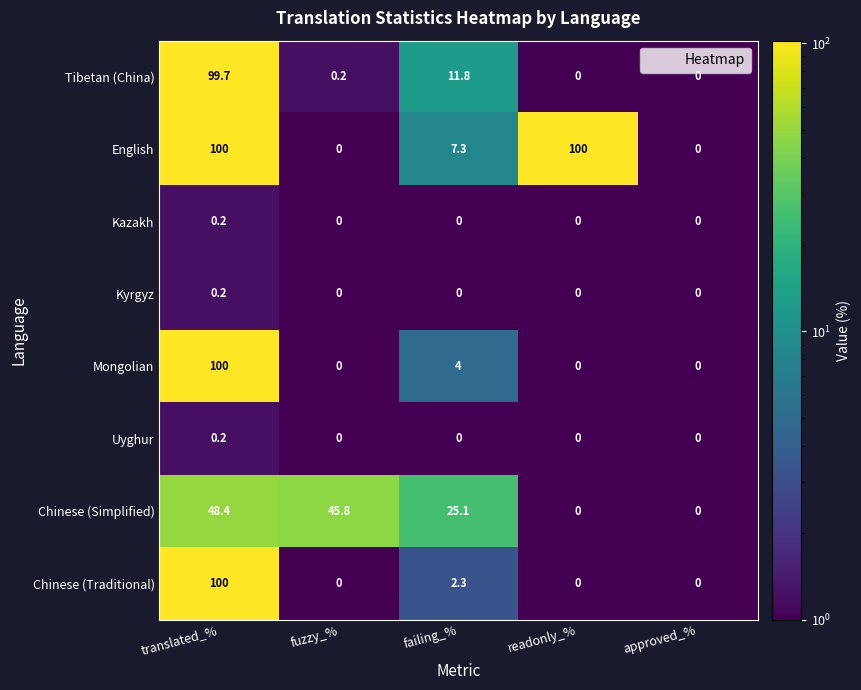

What is the difference between the highest and lowest values at readonly_%?

100.0